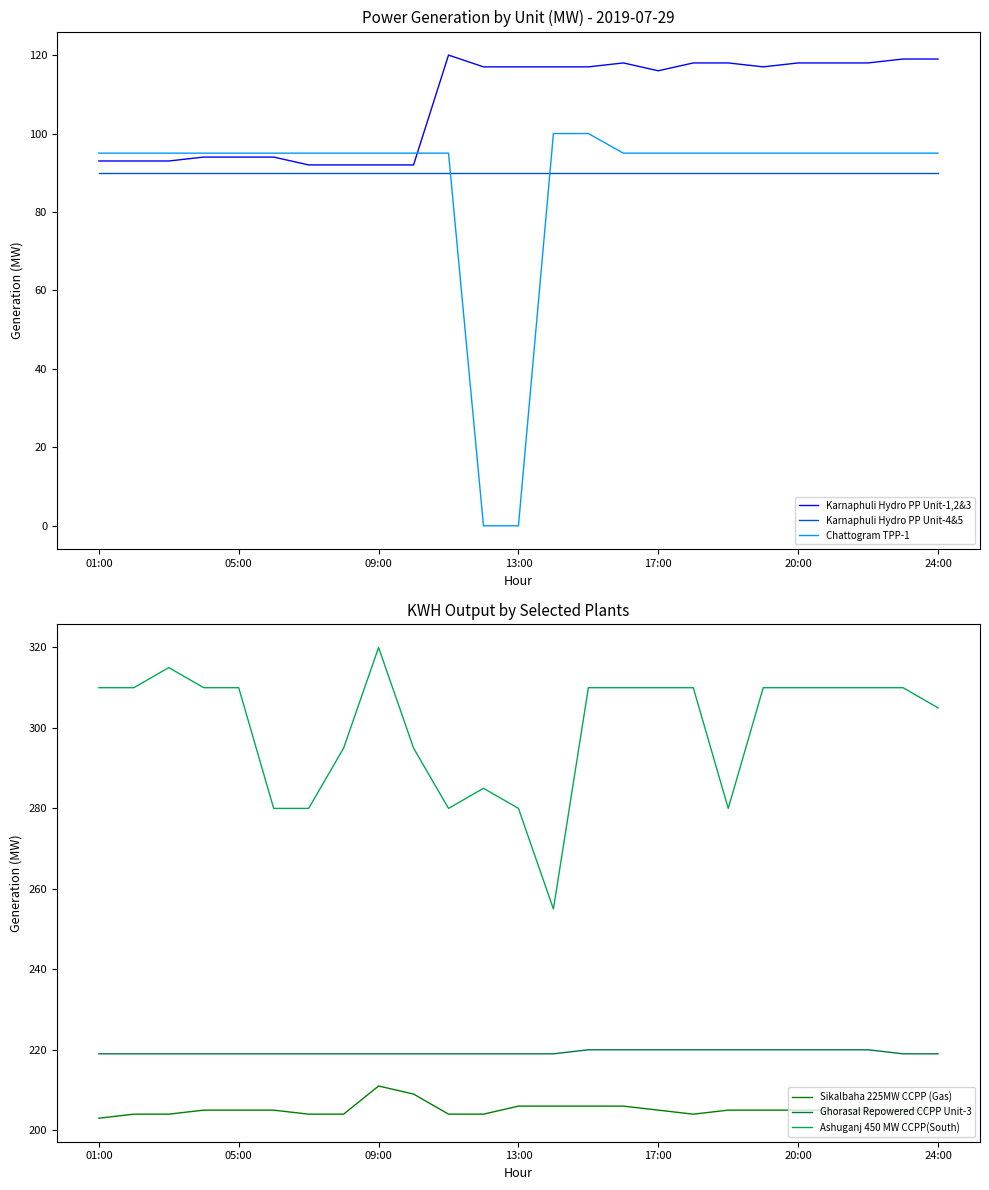

True or false: Karnaphuli Hydro PP Unit-4&5 has a value of 35 at 18.

False